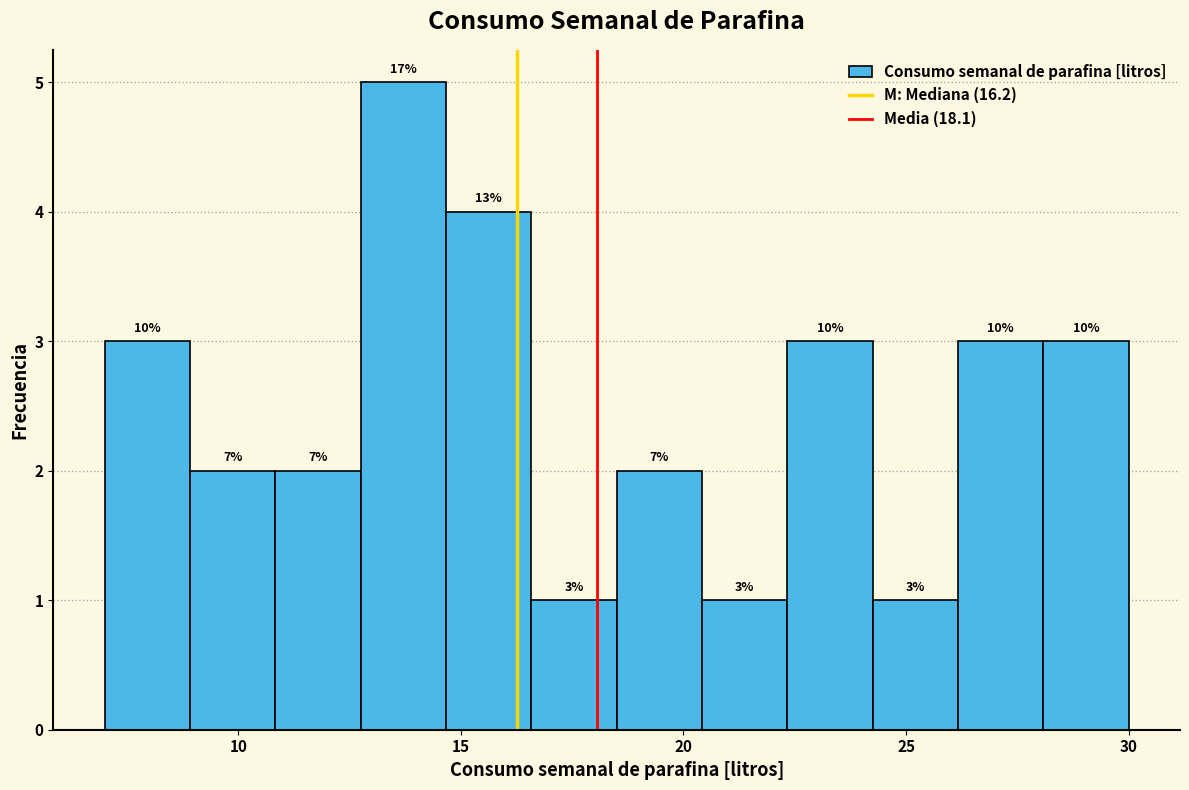

Around what value on the x-axis is the tallest bar? Give the approximate position of its centre, as read against the axis.

13.5